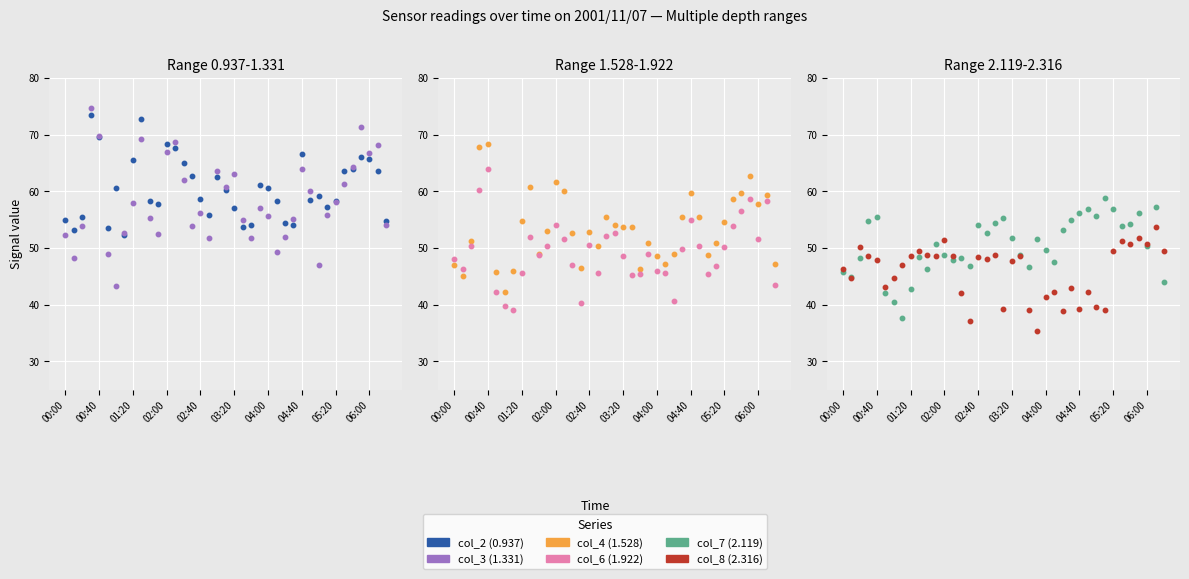

How many lines are shown in the chart?

6